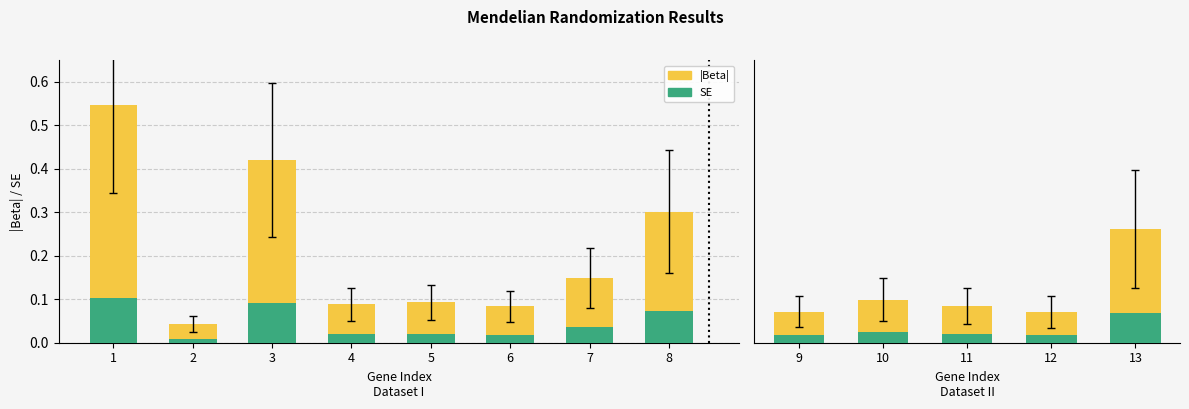

What is the difference between the maximum and minimum values in the SE series?

0.1